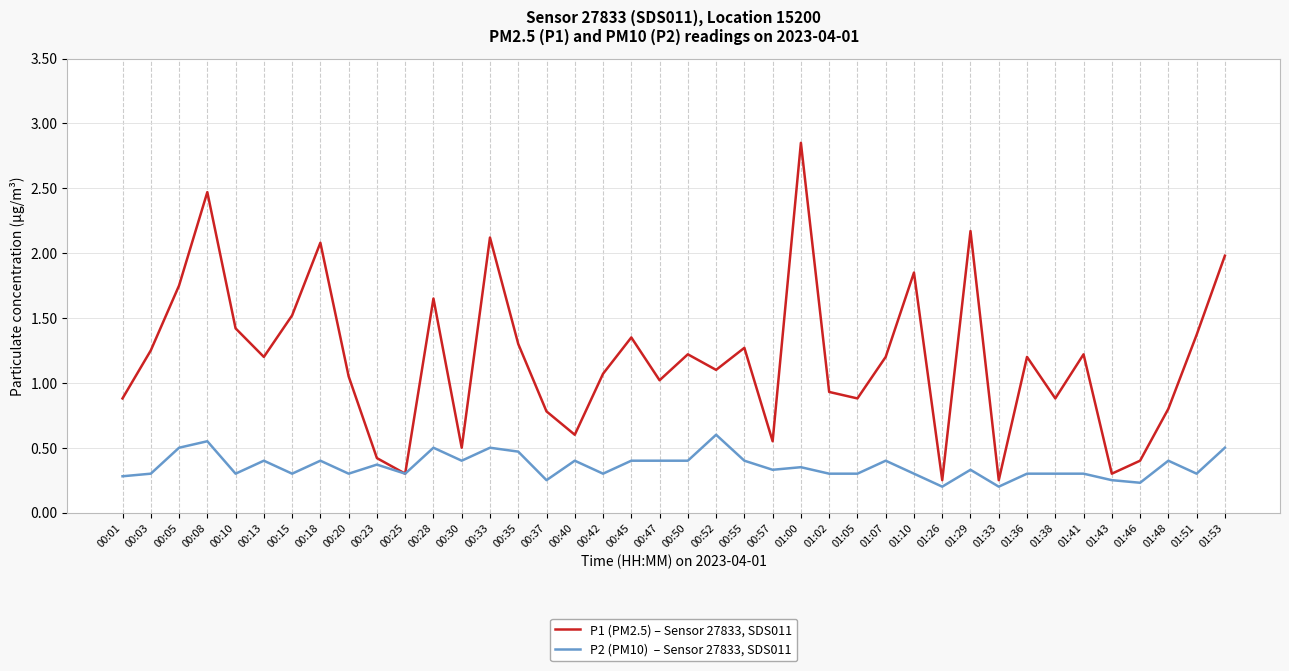

What is the difference between the highest and lowest values at 00:18?

1.7